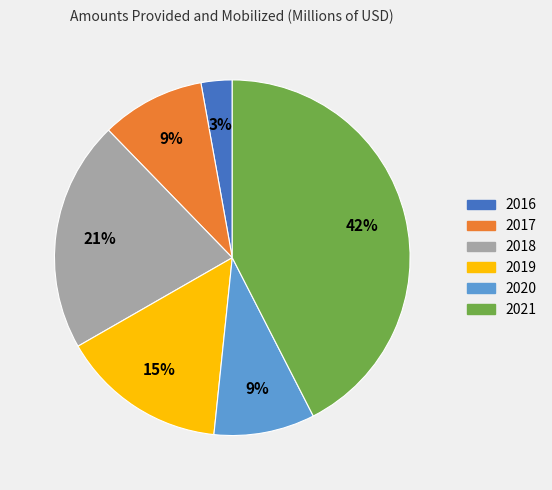

Is it true that 2020 is 9% of the pie?

True